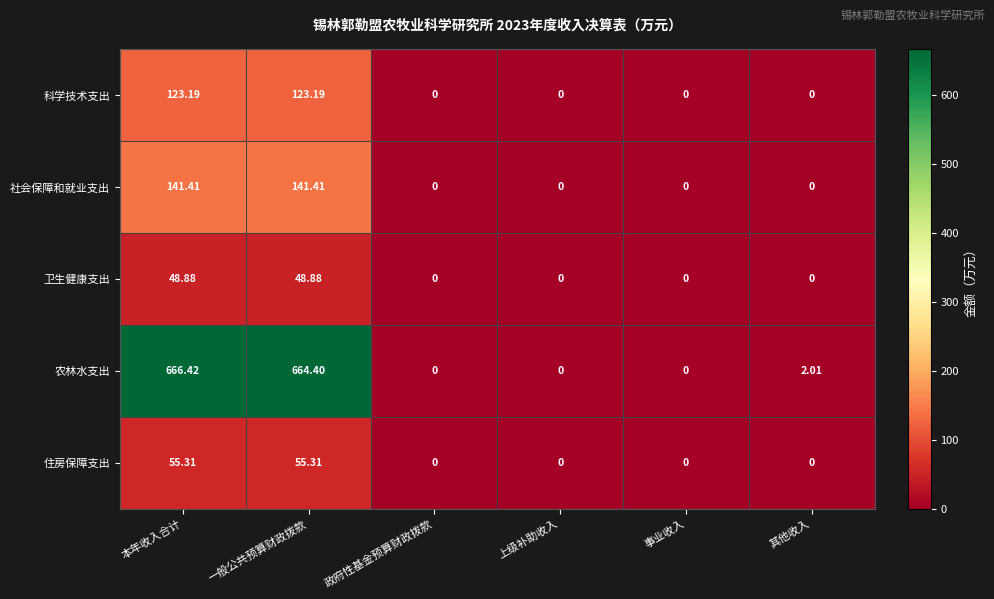

What is the spread (max minus min) of values at 本年收入合计?

617.5